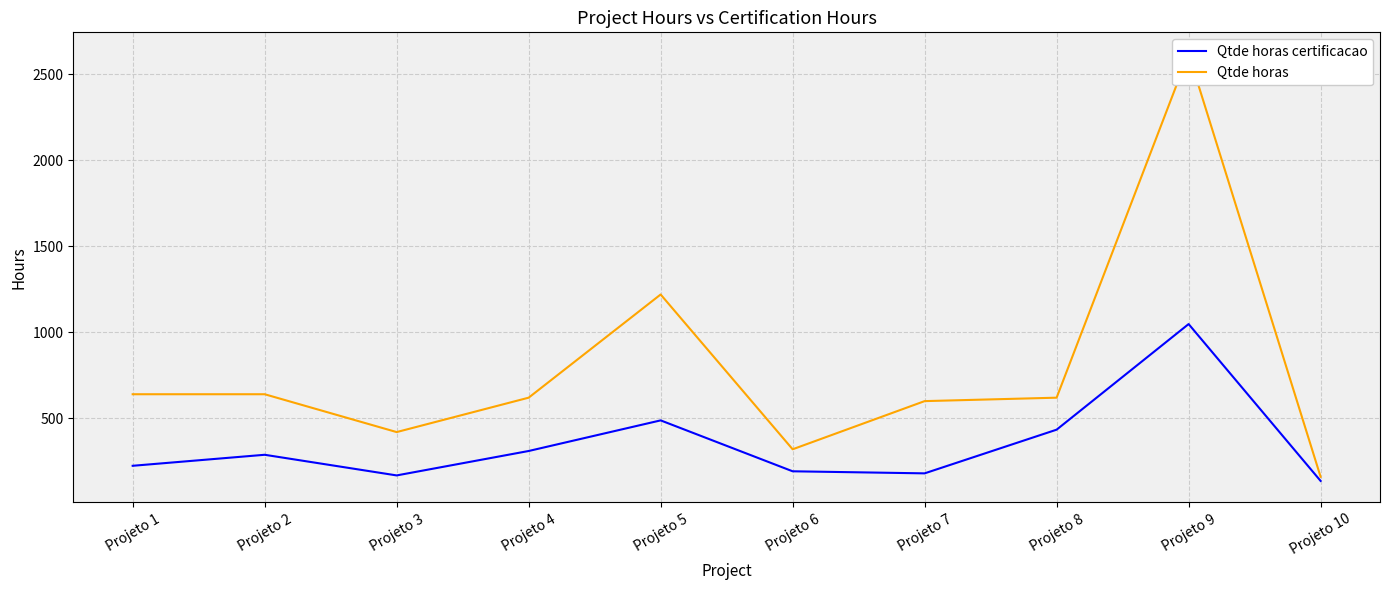

What are all the series names shown in the legend?

Qtde horas certificacao, Qtde horas